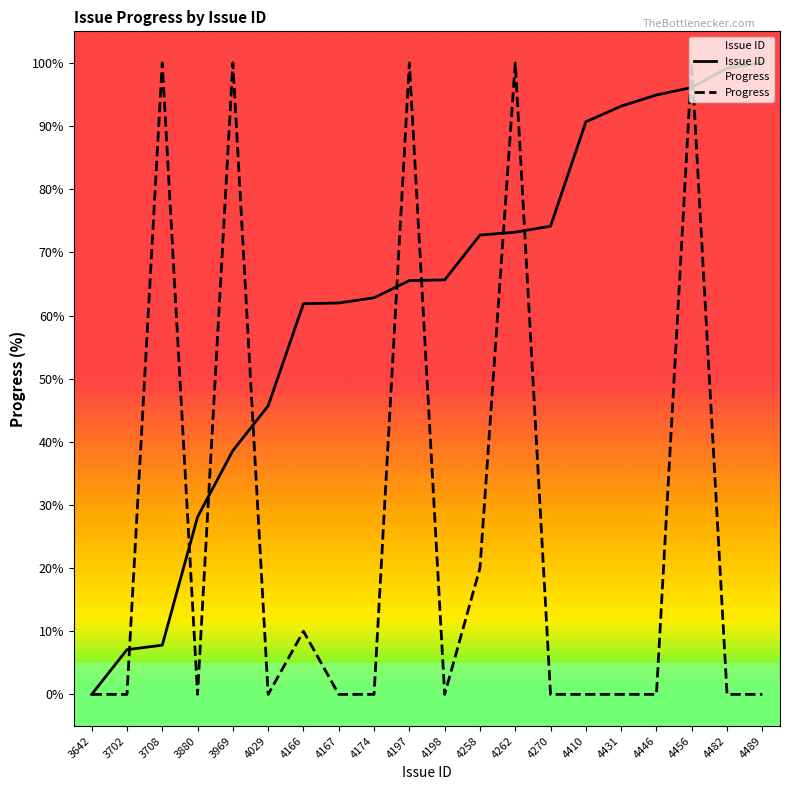

How many intersections are there between Issue ID and Progress?

10